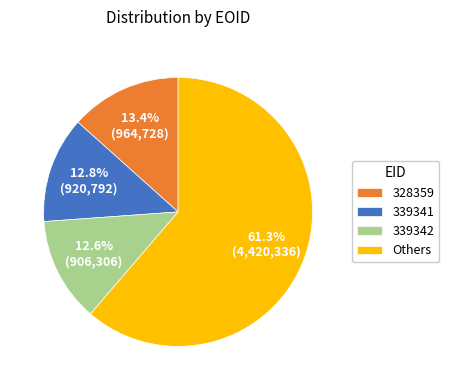

Which category has the biggest portion of the pie?

Others